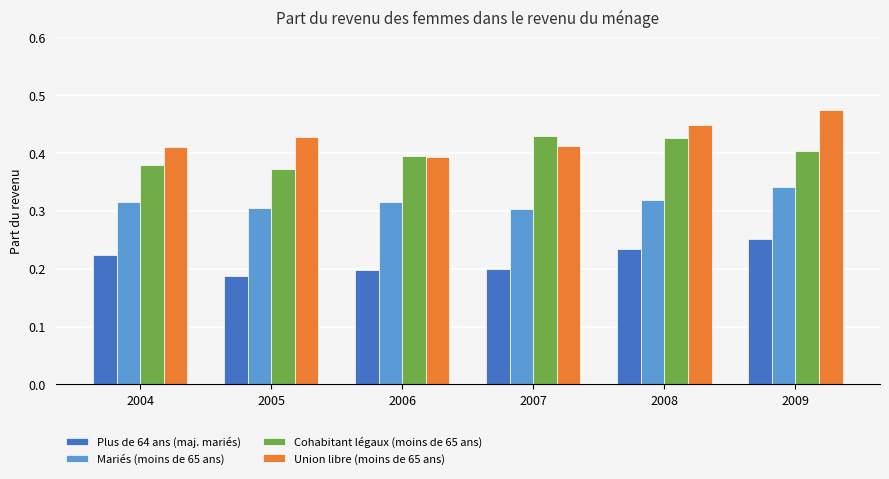

Which series changed the most between 2004 and 2009?

Union libre (moins de 65 ans)